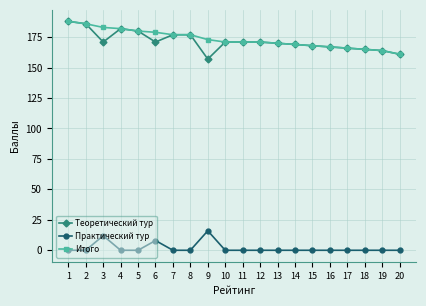

Is this an area chart (filled region under the line)?

No